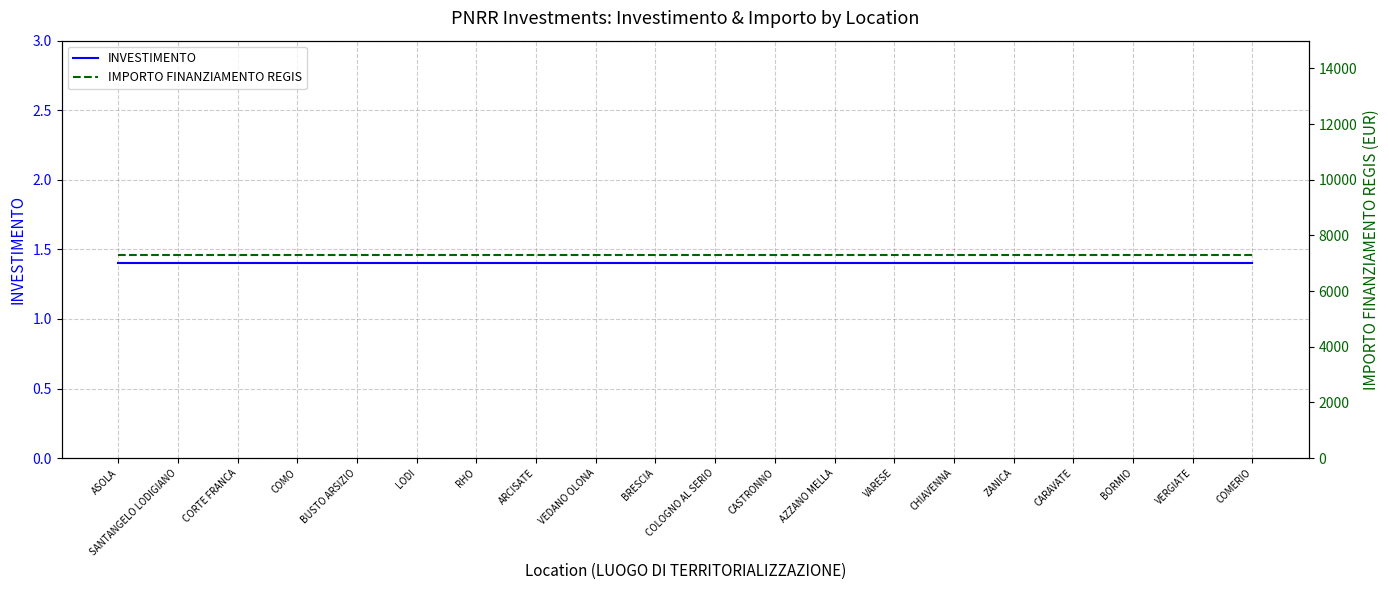

What is the average value of the INVESTIMENTO series?

1.4